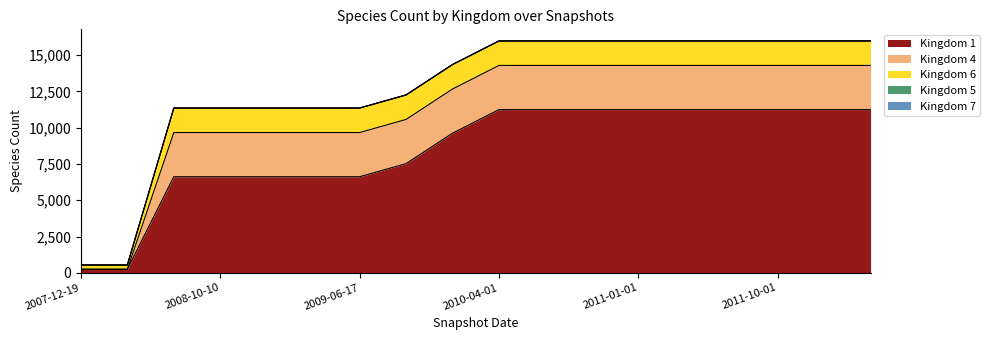

At how many categories does at least one series exceed 1890?

16